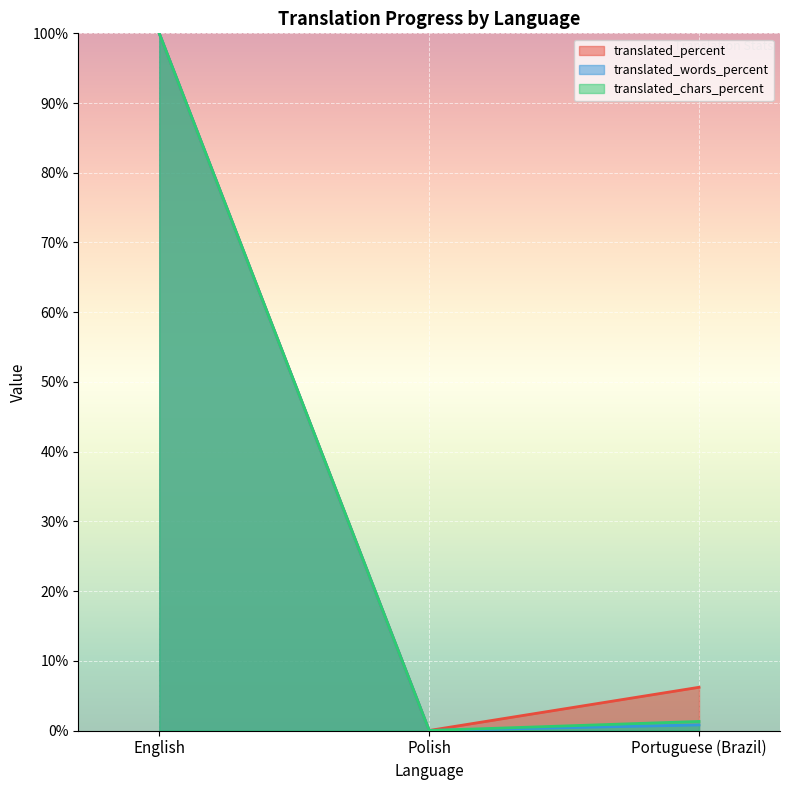

Rank the categories by translated_percent value from lowest to highest.

Polish, Portuguese (Brazil), English